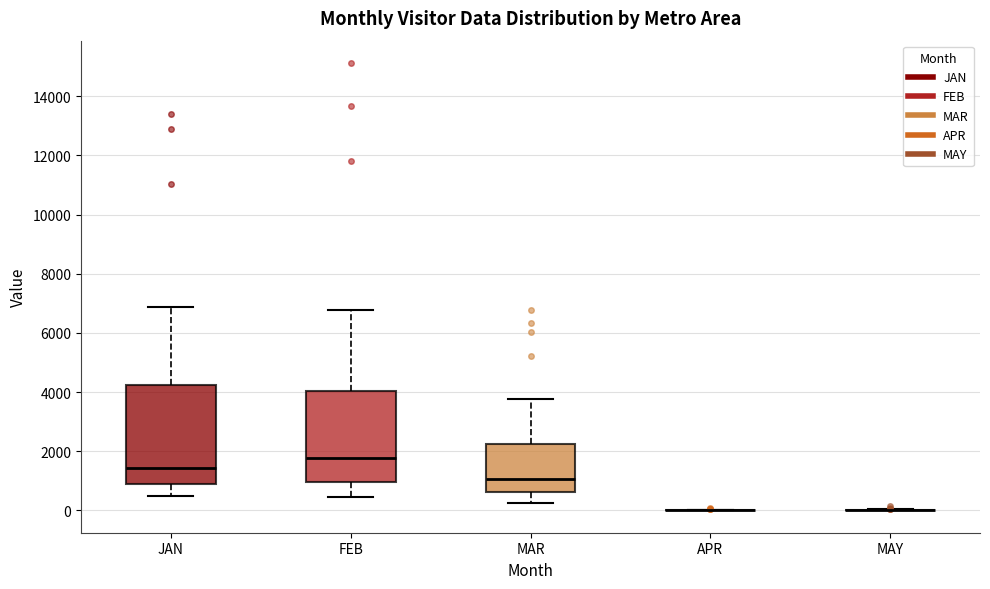

Reading left to right, transcribe this box plot: for each box, give where its median line is, the range the box spans, and where its two whiskers end, as read against the y-axis. The values are not printed on the chart, so give them approximately, as read against the axis.

JAN: median 1400, box 800 to 4200, whiskers 600 to 6800
FEB: median 1800, box 1000 to 4000, whiskers 400 to 6800
MAR: median 1000, box 600 to 2200, whiskers 200 to 3800
APR: box collapsed to a line at 0, whiskers 0 to 0
MAY: box collapsed to a line at 0, whiskers 0 to 0